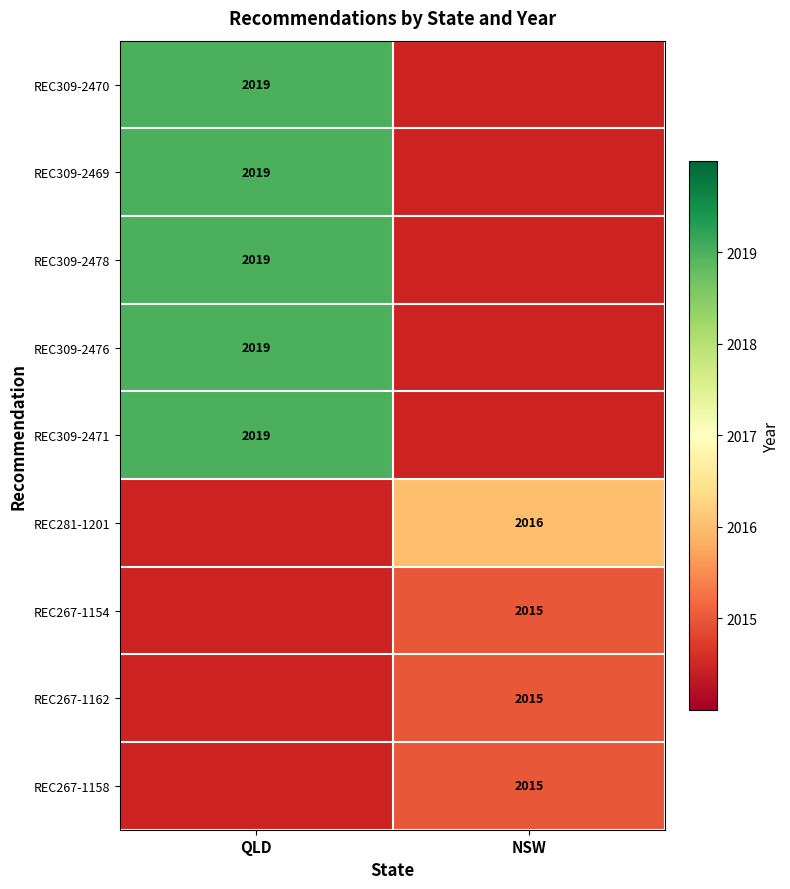

The value of REC309-2471 at QLD is 3606. True or false?

False